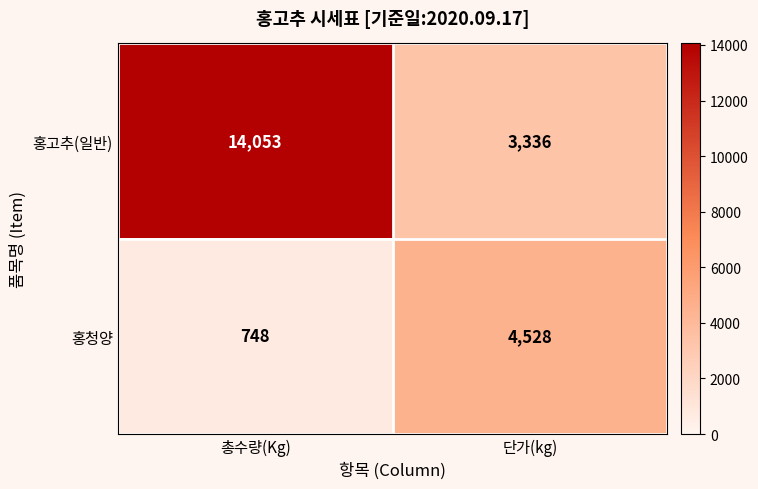

Rank the series at 총수량(Kg) from lowest to highest value.

홍청양, 홍고추(일반)